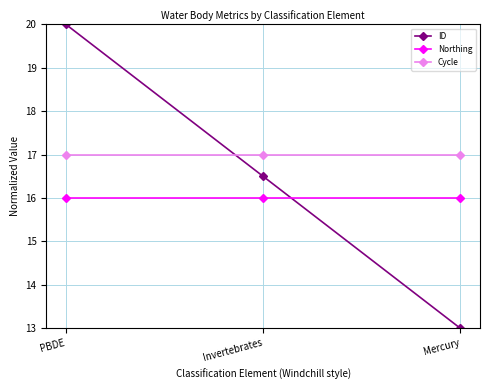

What is the spread (max minus min) of values at Mercury?

4.0